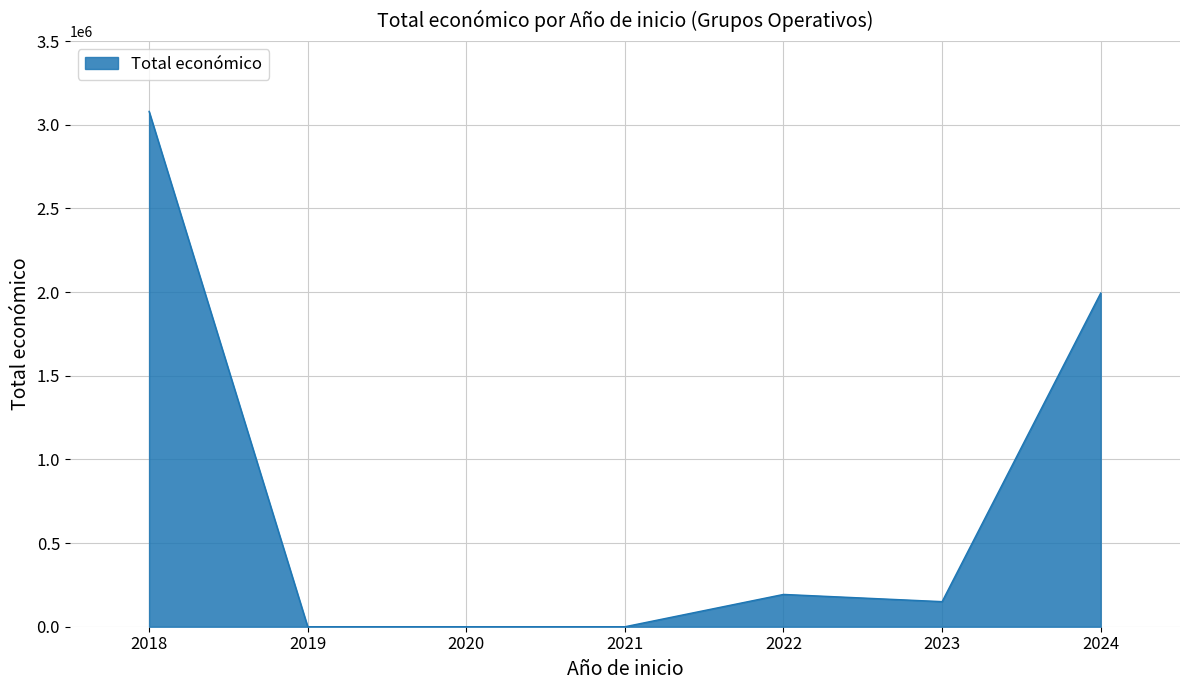

What is the average value?

773877